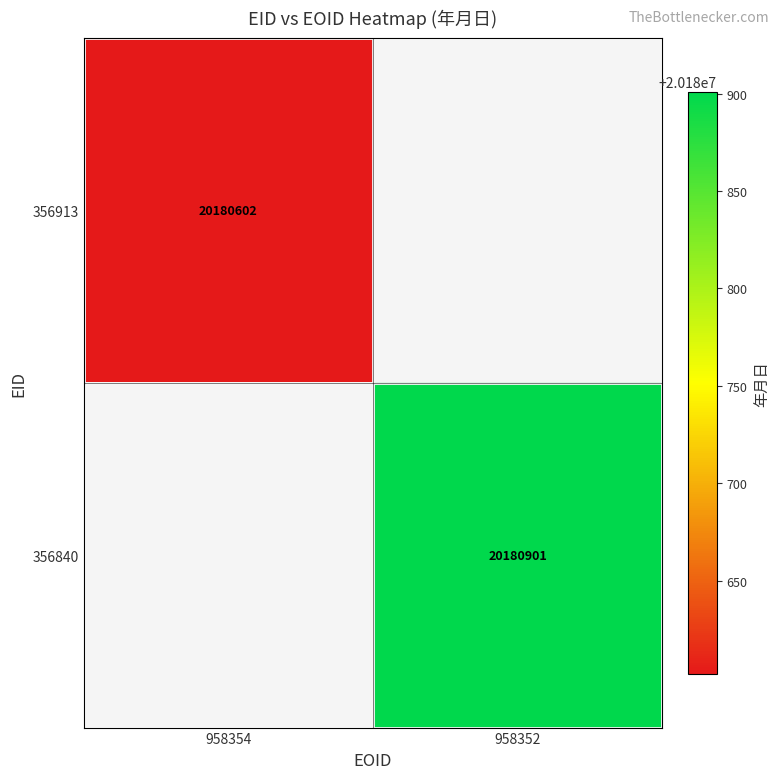

True or false: 356840 has a value of 20180901 at 958352.

True